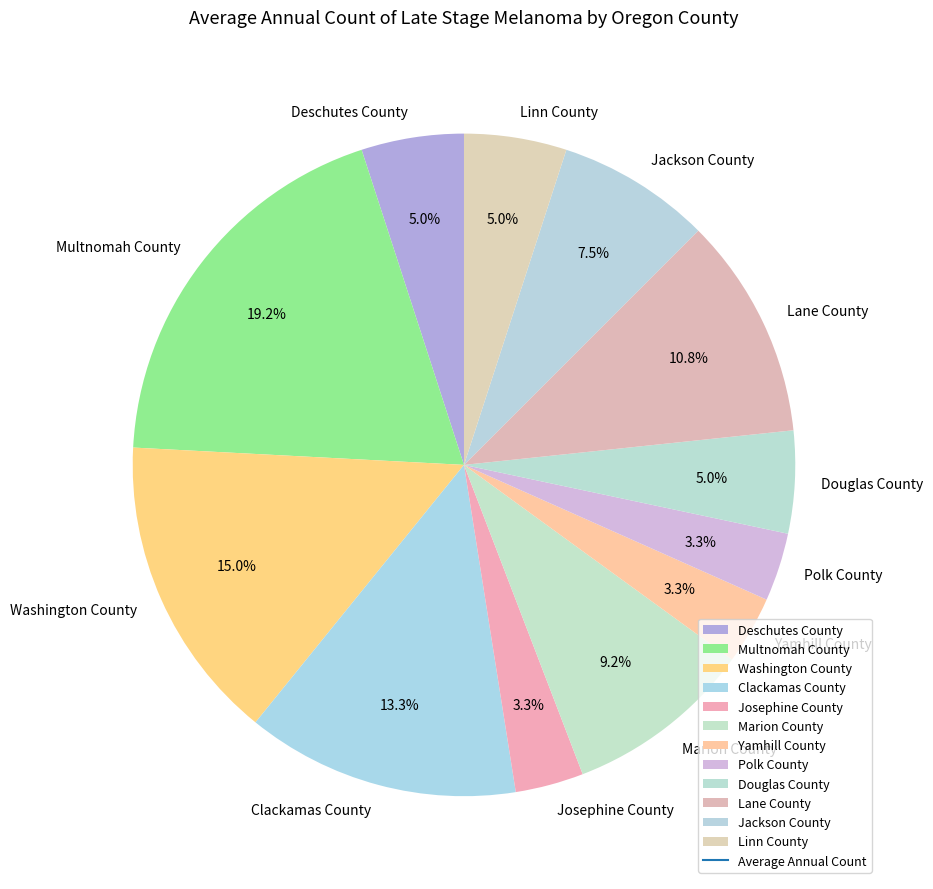

To the nearest percent, what is the difference between the largest and smallest slice percentages?

16%